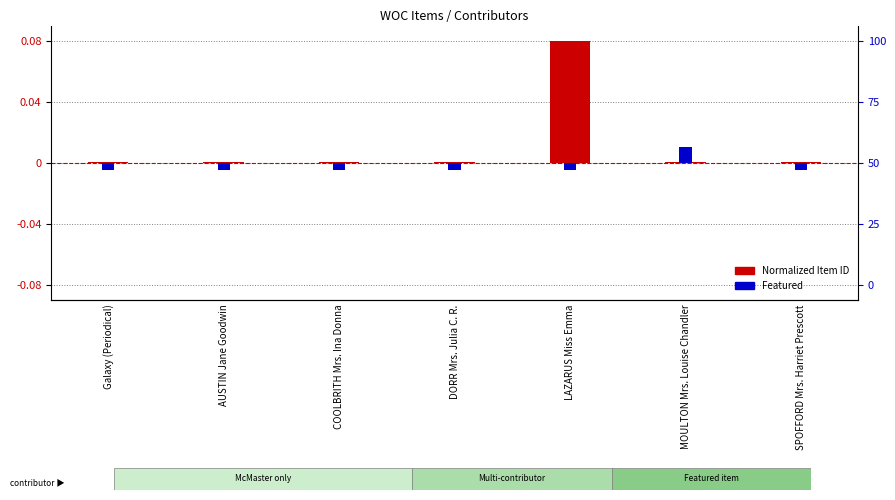

What are all the series names shown in the legend?

Normalized Item ID, Featured